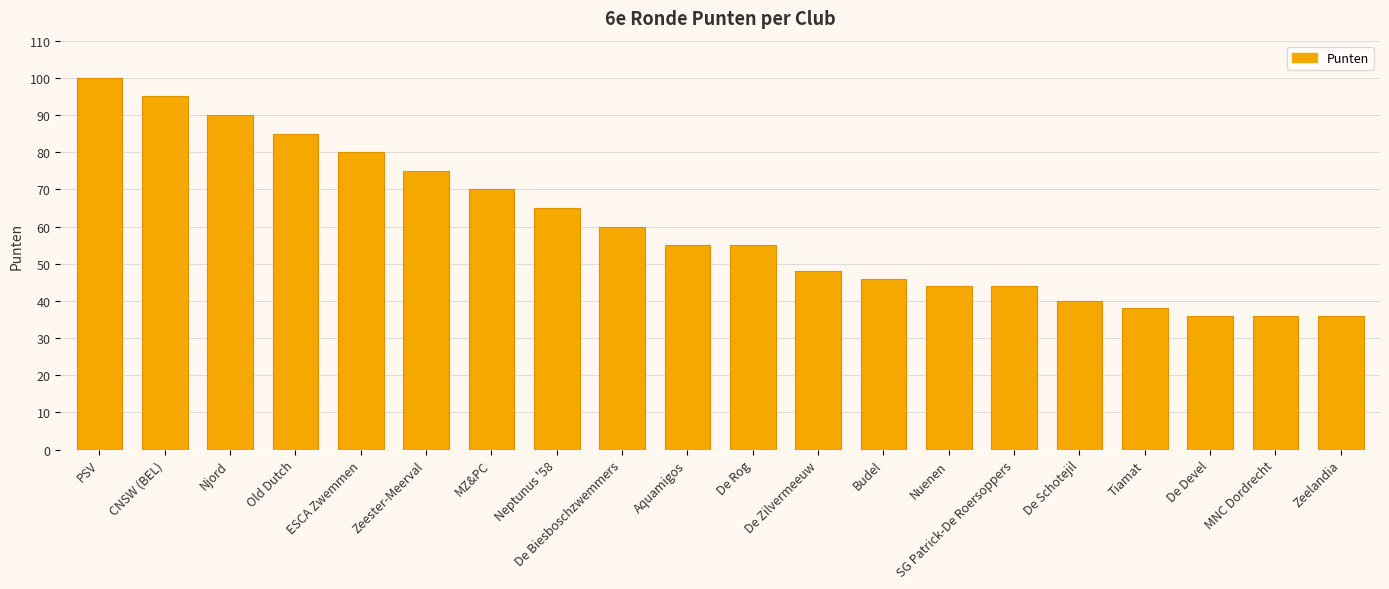

Is it true that the value at De Biesboschzwemmers is 60?

True